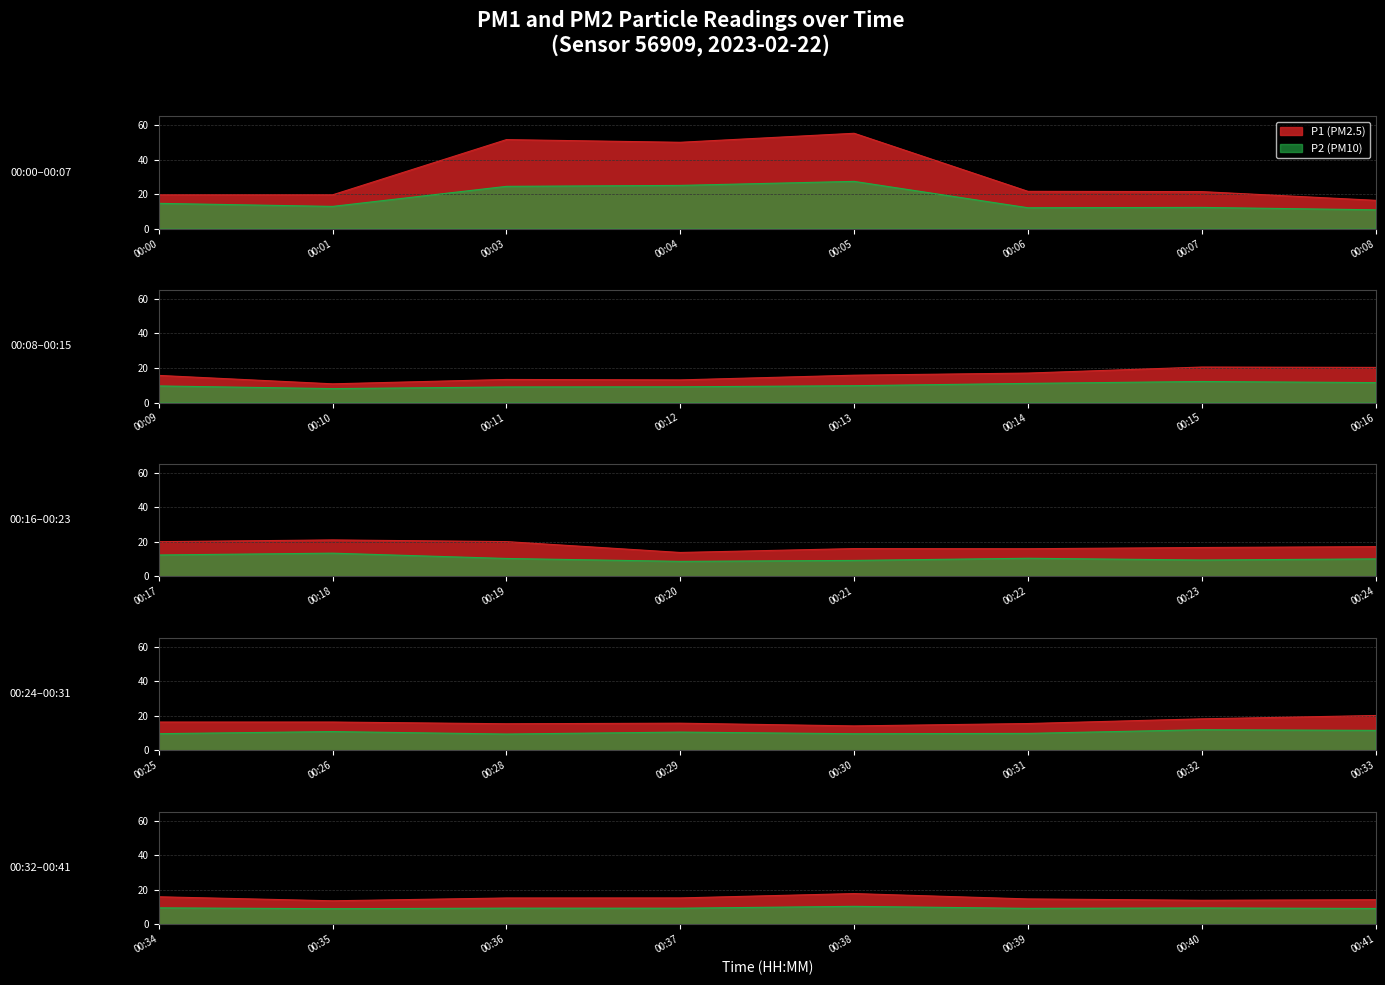

True or false: P2 has a value of 6.7 at 00:31.

False